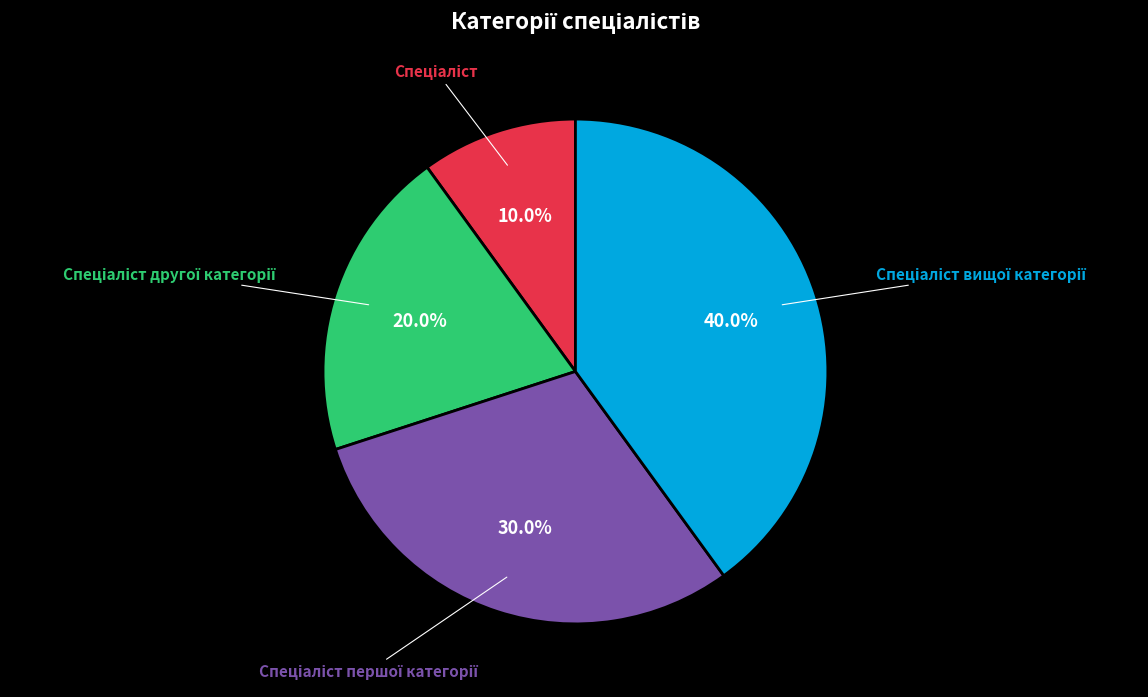

Does any single category account for the majority?

No